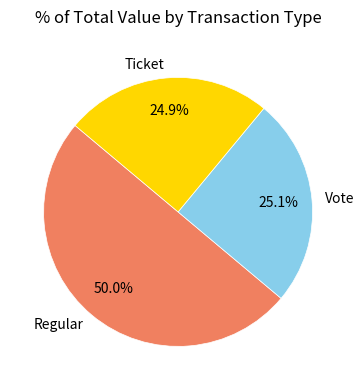

Which slice represents more than half of the pie?

Regular